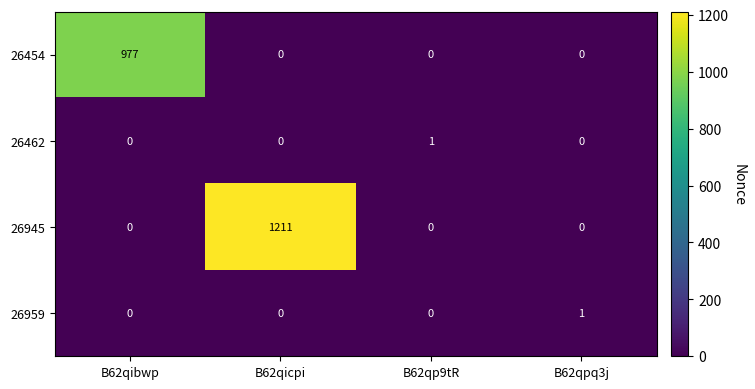

Which label corresponds to the largest value in the chart?

B62qicpi